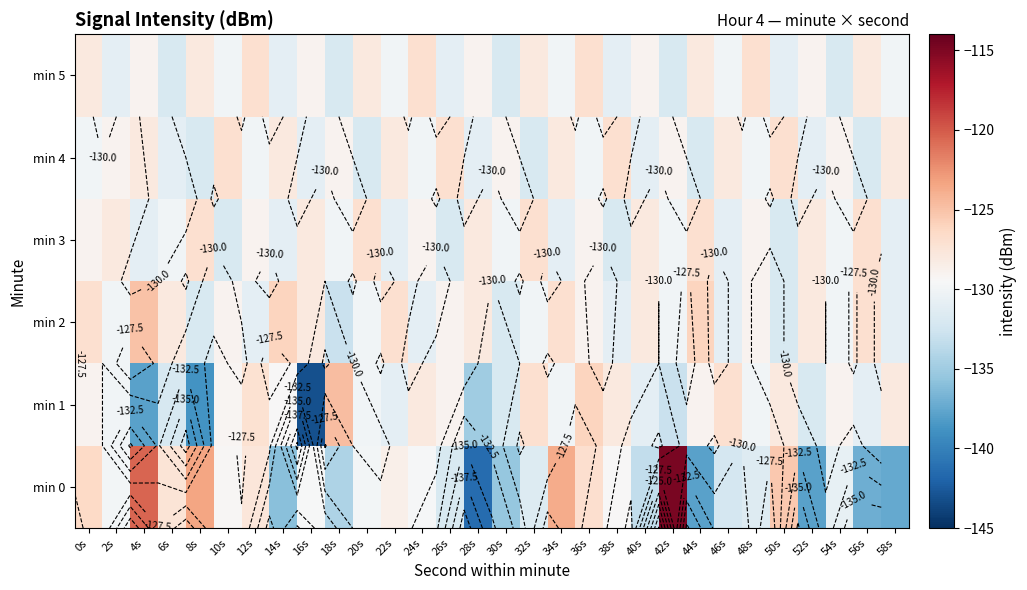

What is the smallest value displayed?

-143.1